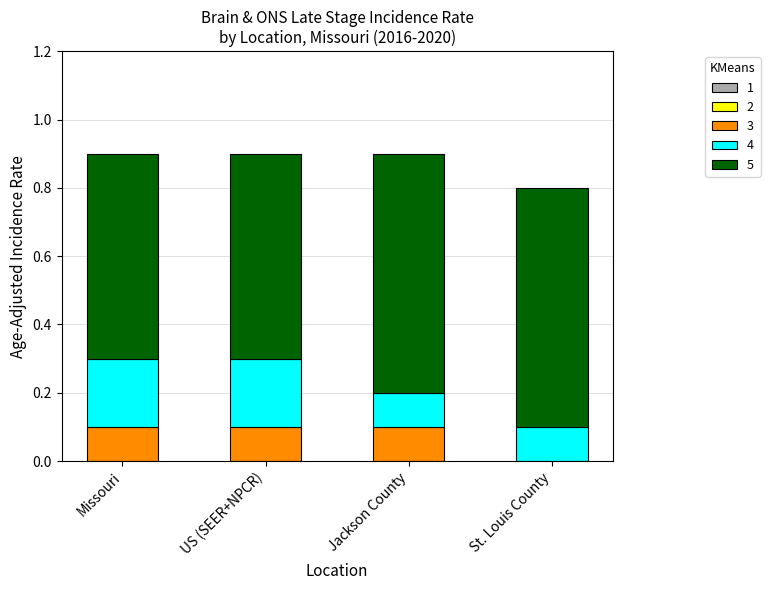

The value of 3 at St. Louis County is -0.1. True or false?

False